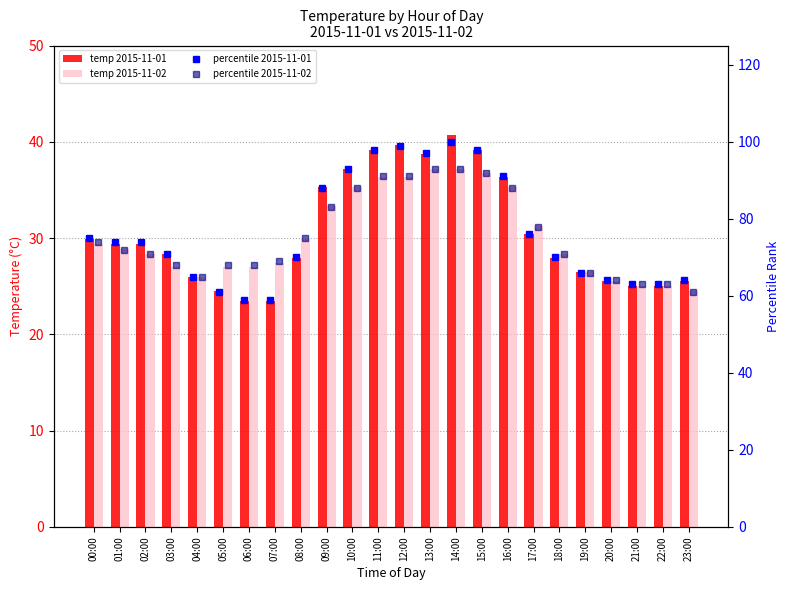

At which label is temp 2015-11-02 closest to 30?

08:00